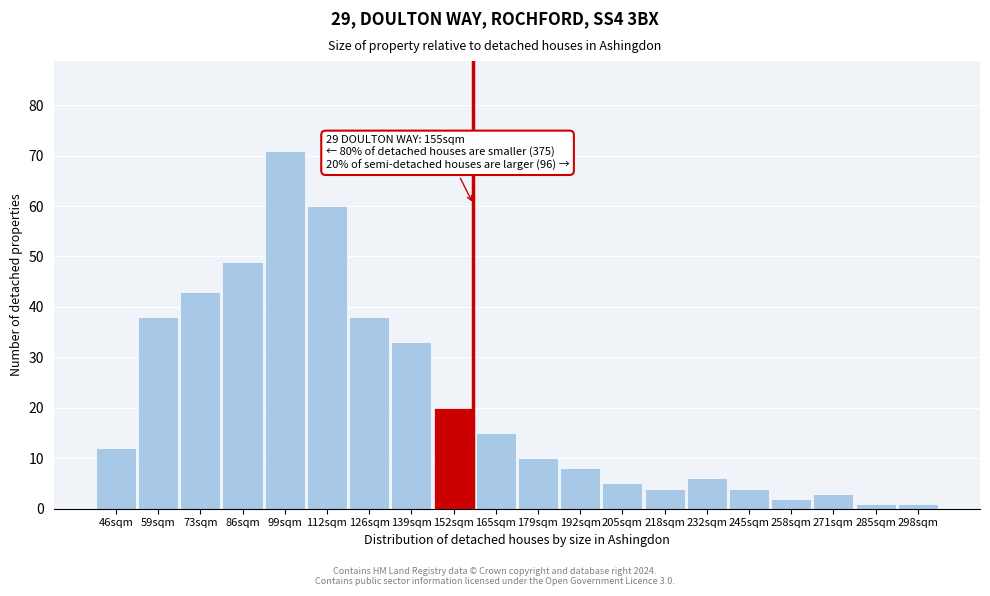

Reading left to right, what are all the values shown in this chart?

12	38	43	49	71	60	38	33	20	15	10	8	5	4	6	4	2	3	1	1